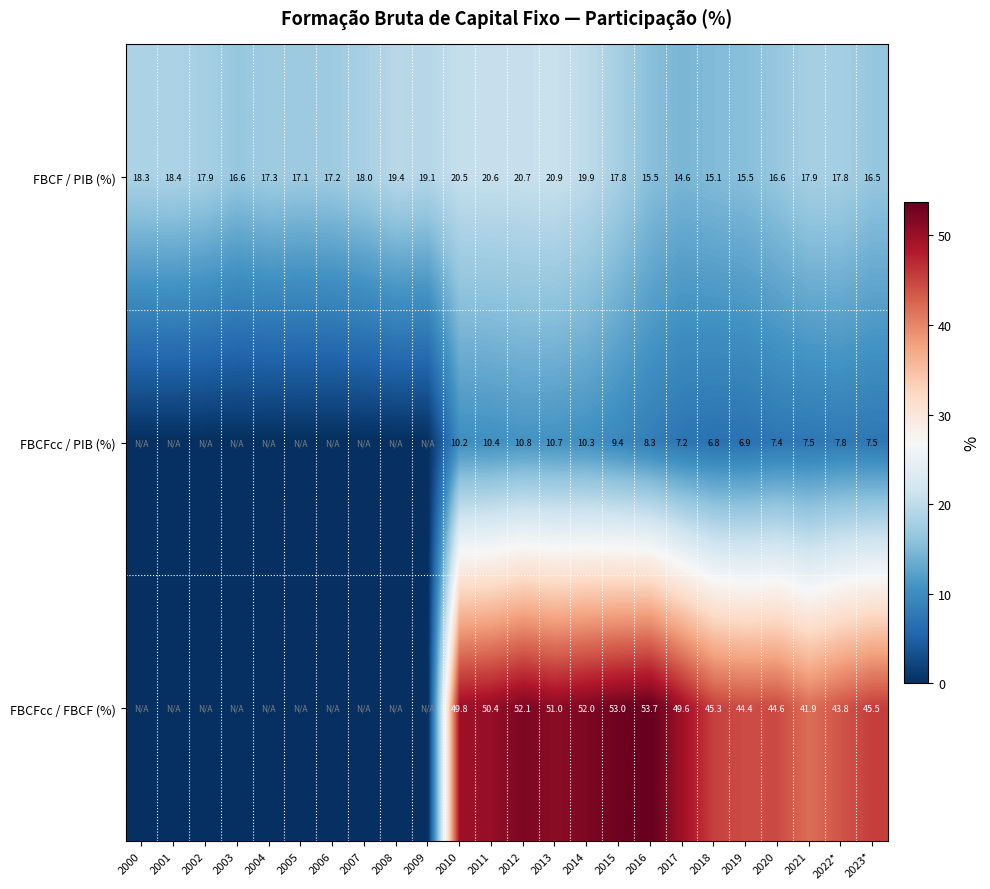

How many data points in FBCF / PIB (%) are above 17?

17